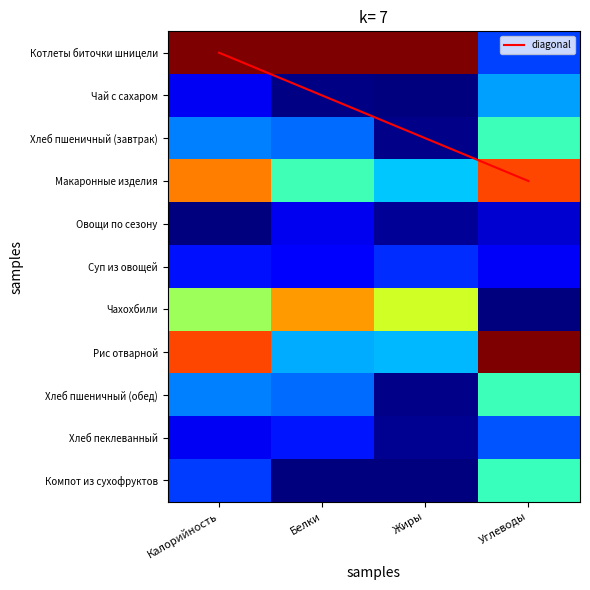

How many distinct data groups are displayed?

12